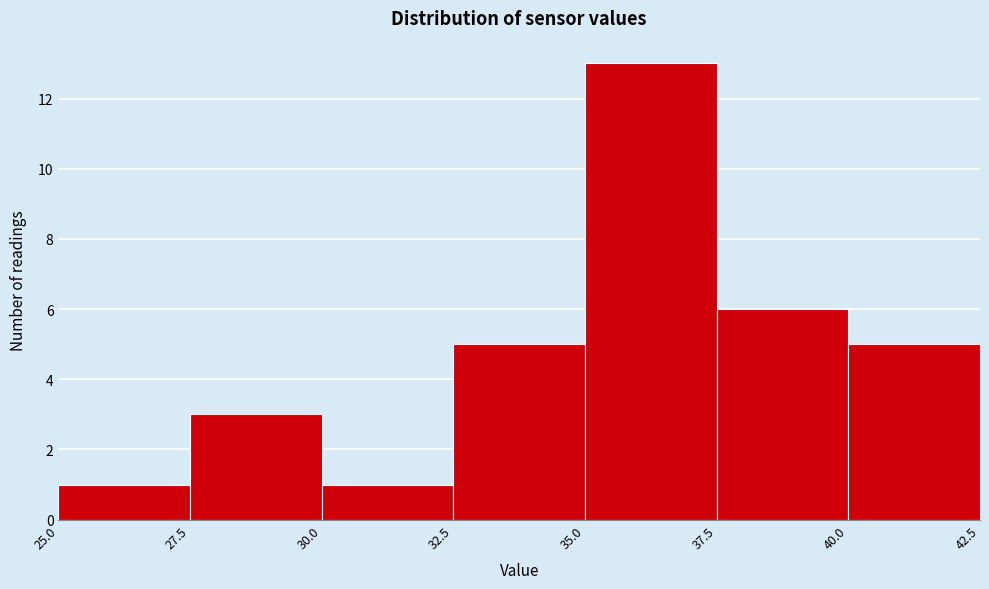

Which range on the x-axis has the tallest bar?

35.0 to 37.5